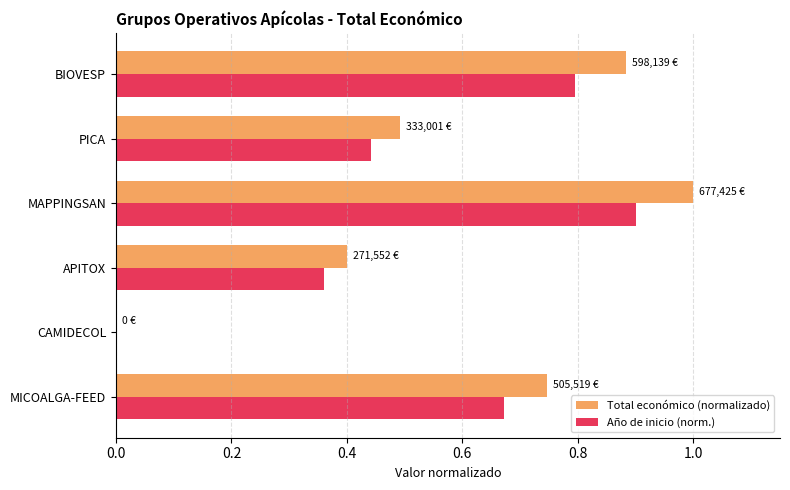

What is the average value of the Año de inicio (norm.) series?

0.5